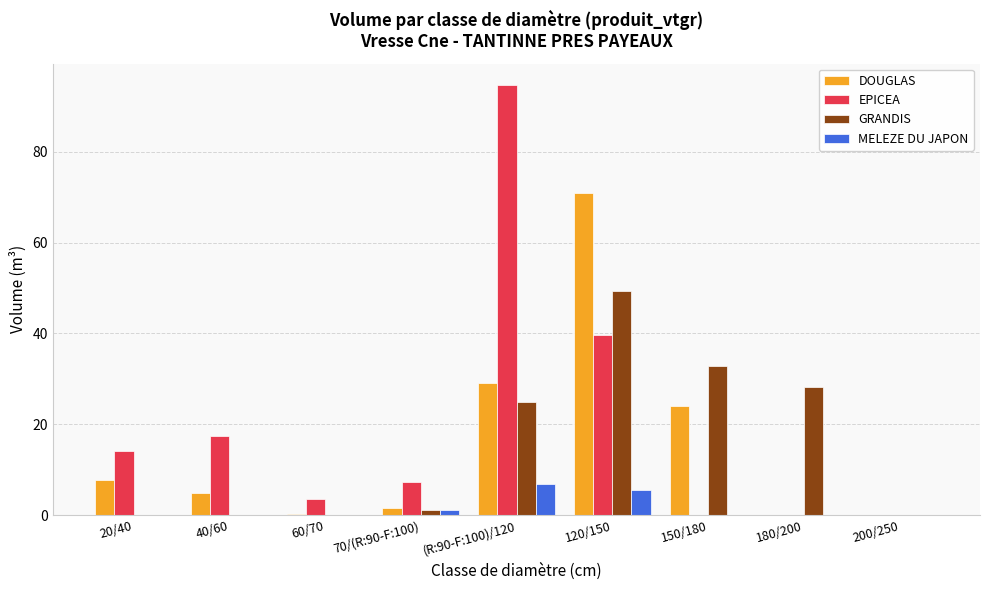

How many groups of bars are there?

9